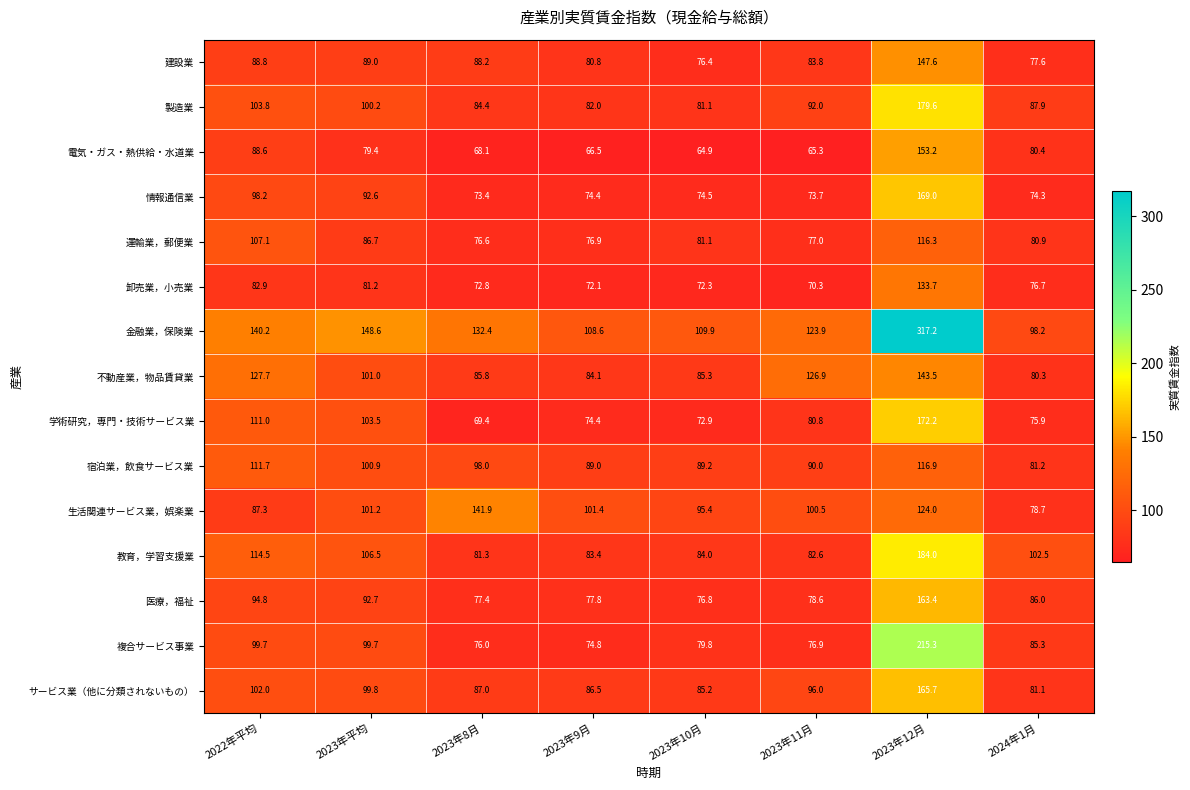

At which label is 情報通信業 closest to 121?

2022年平均